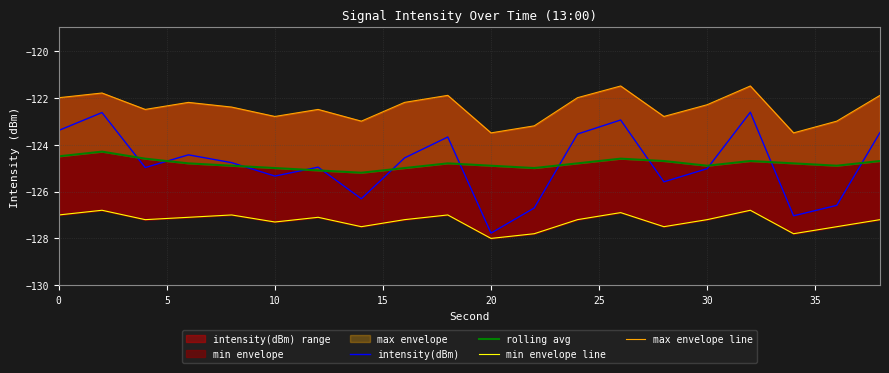

The value of intensity(dBm) at 20 is -127.8. True or false?

True